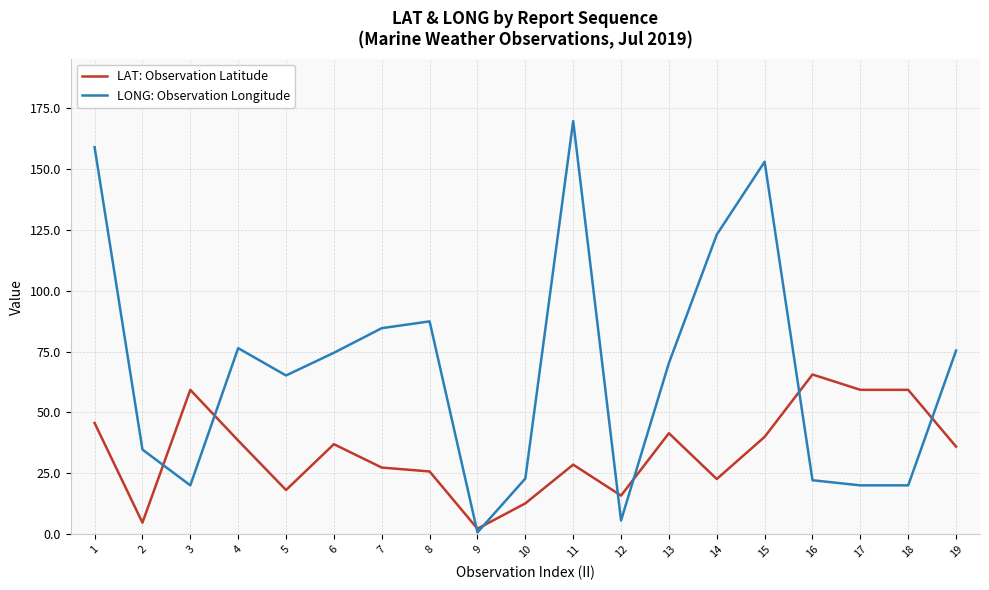

At which category does LONG: Observation Longitude reach its first local peak?

4